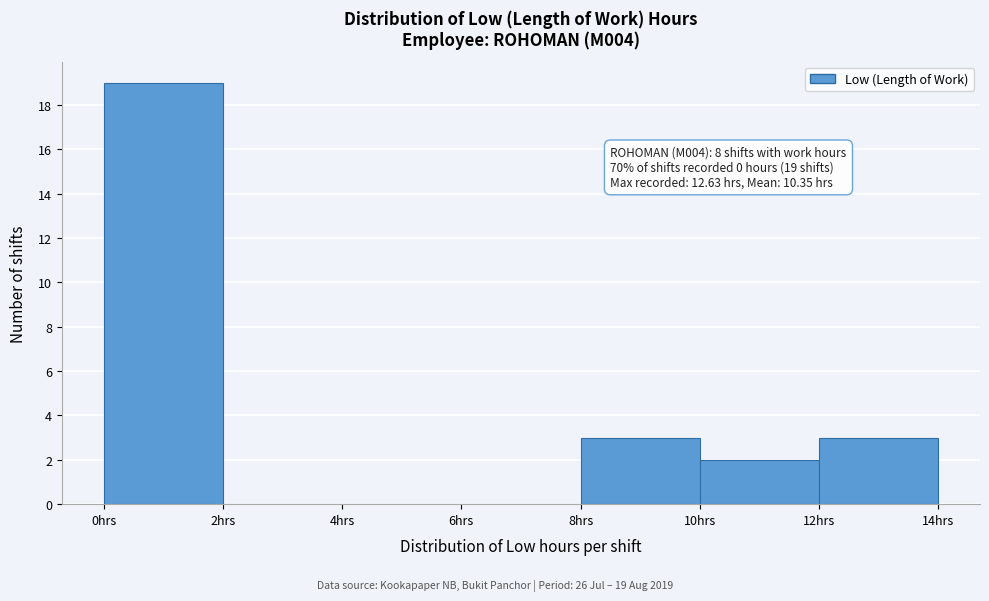

Which range on the x-axis has the tallest bar?

0 to 2